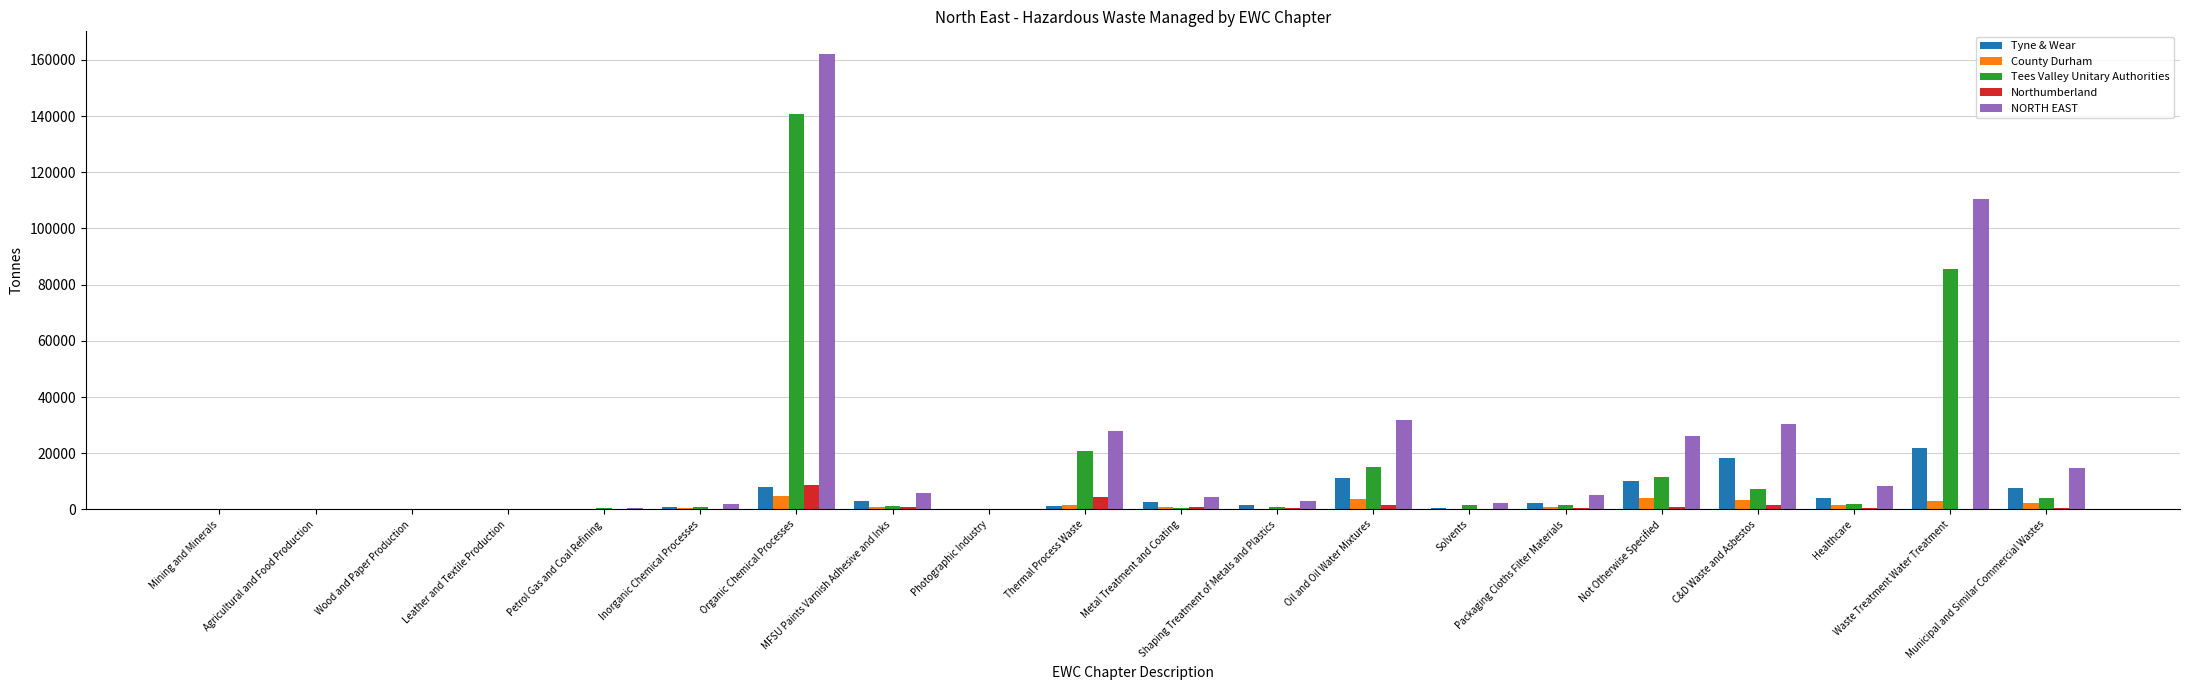

What is the maximum value for Tees Valley Unitary Authorities?

140825.4